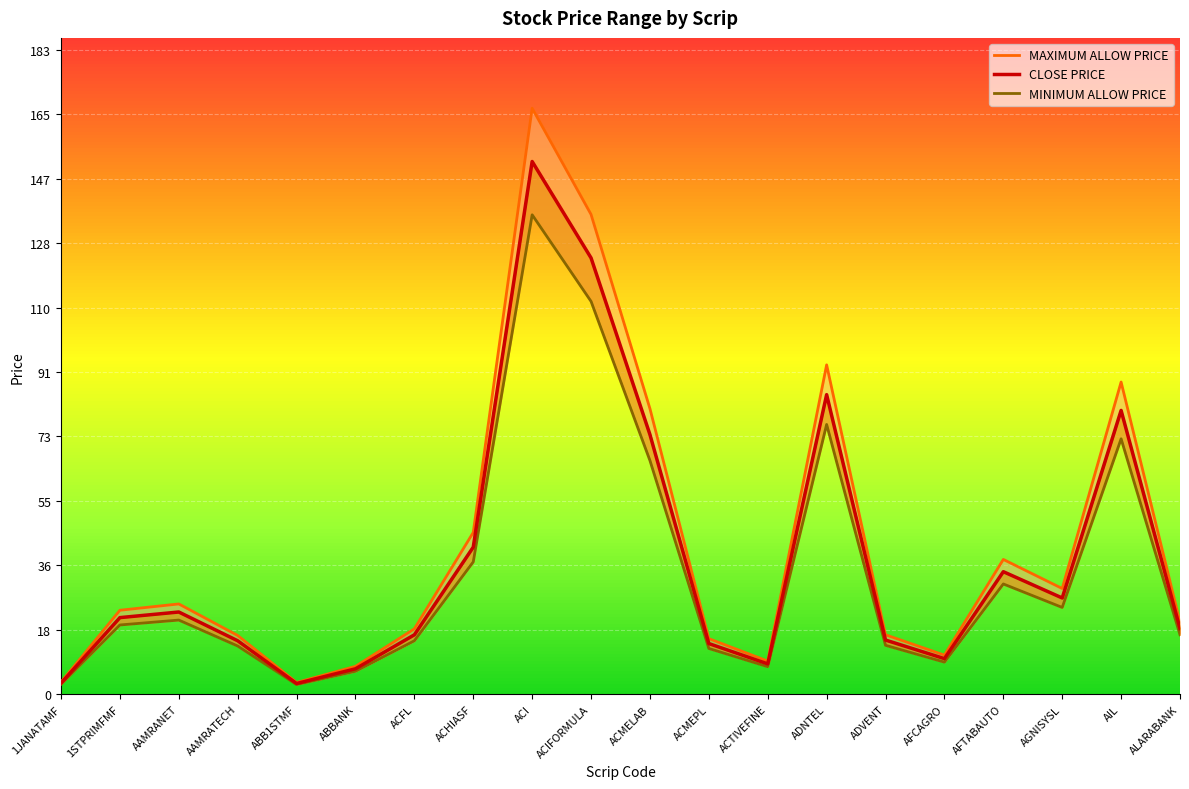

Count the number of data series in this chart.

3